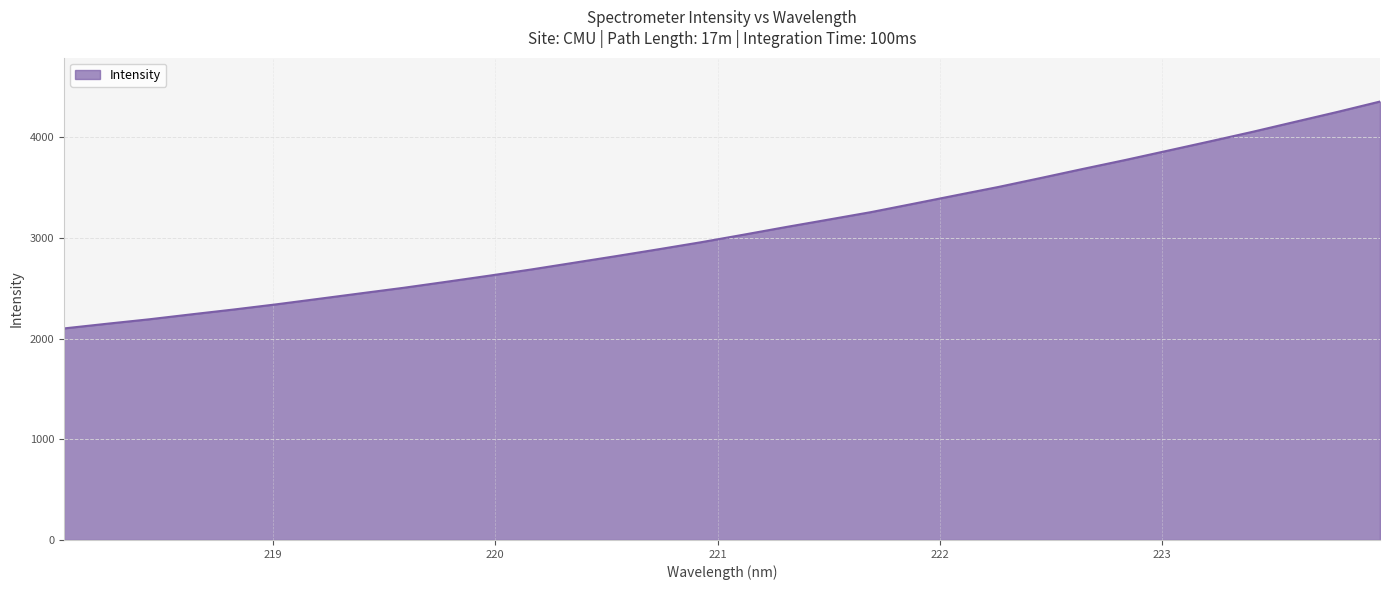

What is the smallest value displayed?

2100.4